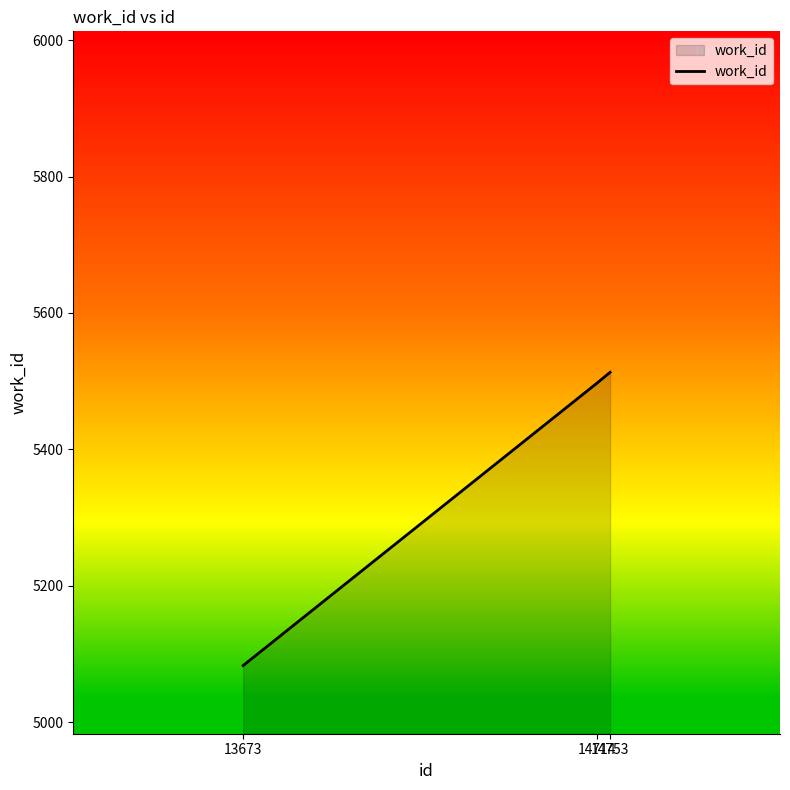

Reading right to left, what are all the values shown in this chart?

5513	5497	5083